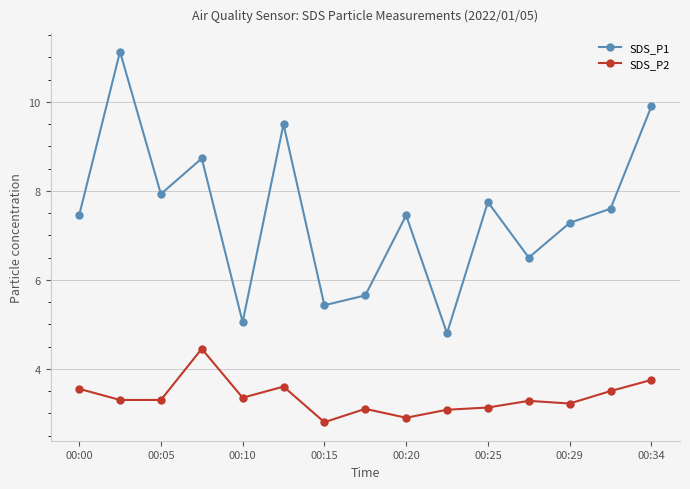

What are all the series names shown in the legend?

SDS_P1, SDS_P2